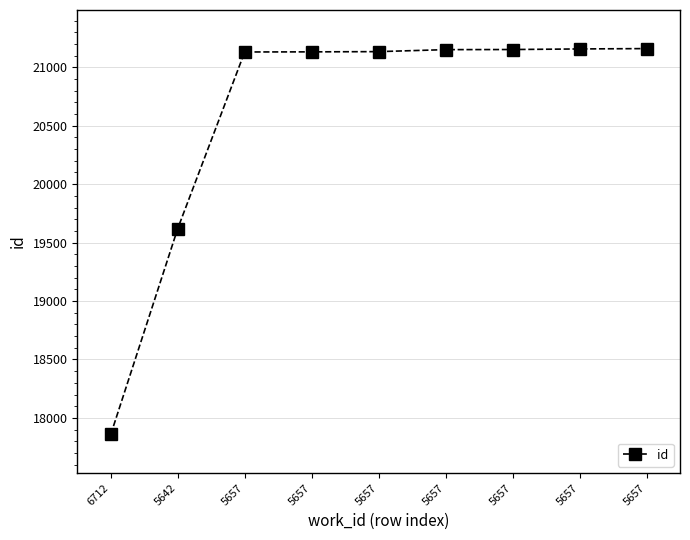

Reading left to right, extract all data points from this chart.

6712=17858	5642=19620	5657=21131	5657=21132	5657=21134	5657=21151	5657=21152	5657=21157	5657=21160